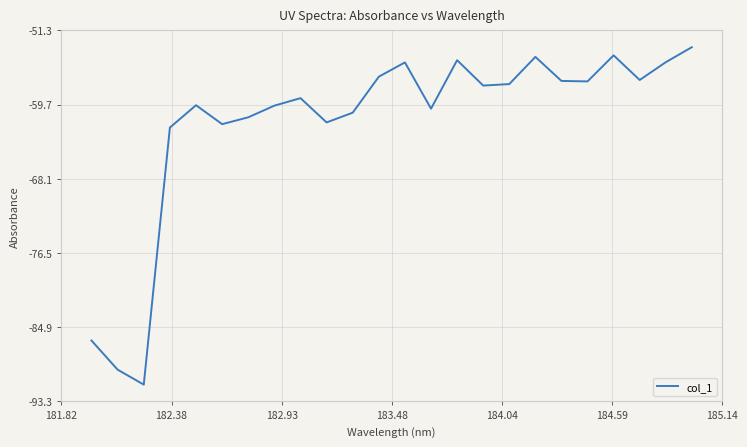

What is the minimum value shown in the chart?

-91.4